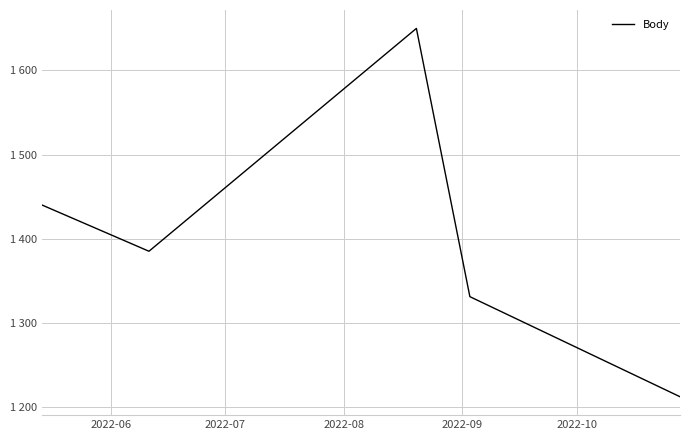

Does the chart have visible grid lines?

Yes